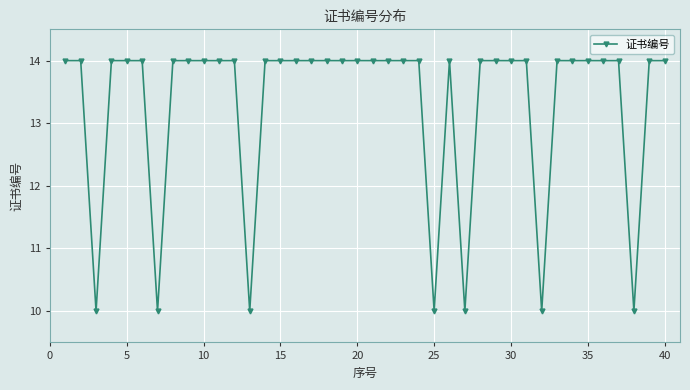

What is the value of the 15th point from the left?

14.0